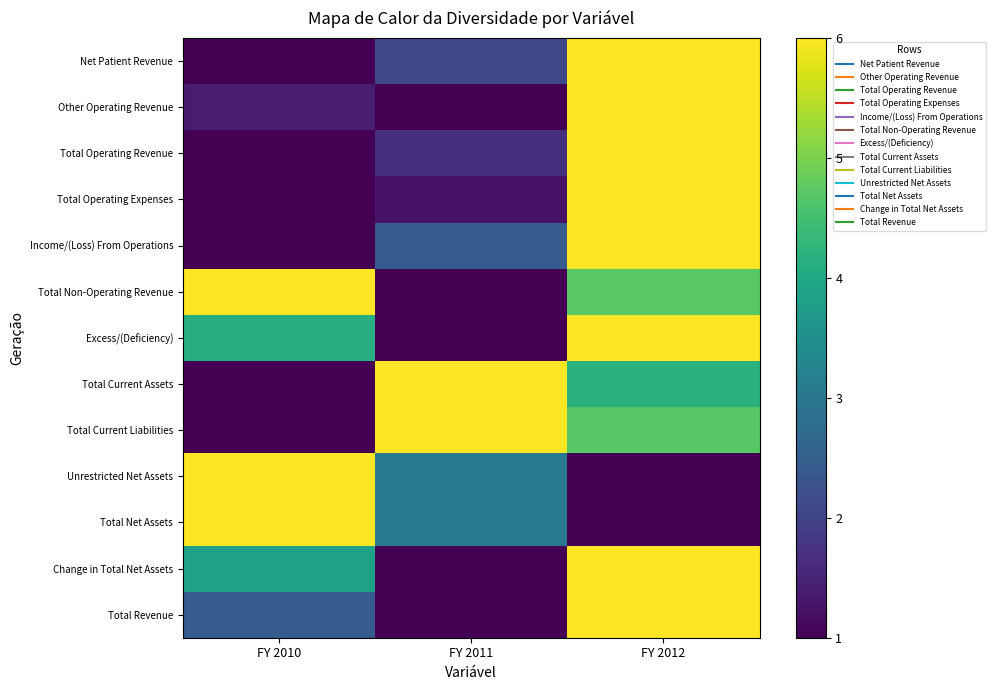

What is the spread (max minus min) of values at FY 2010?

5.0